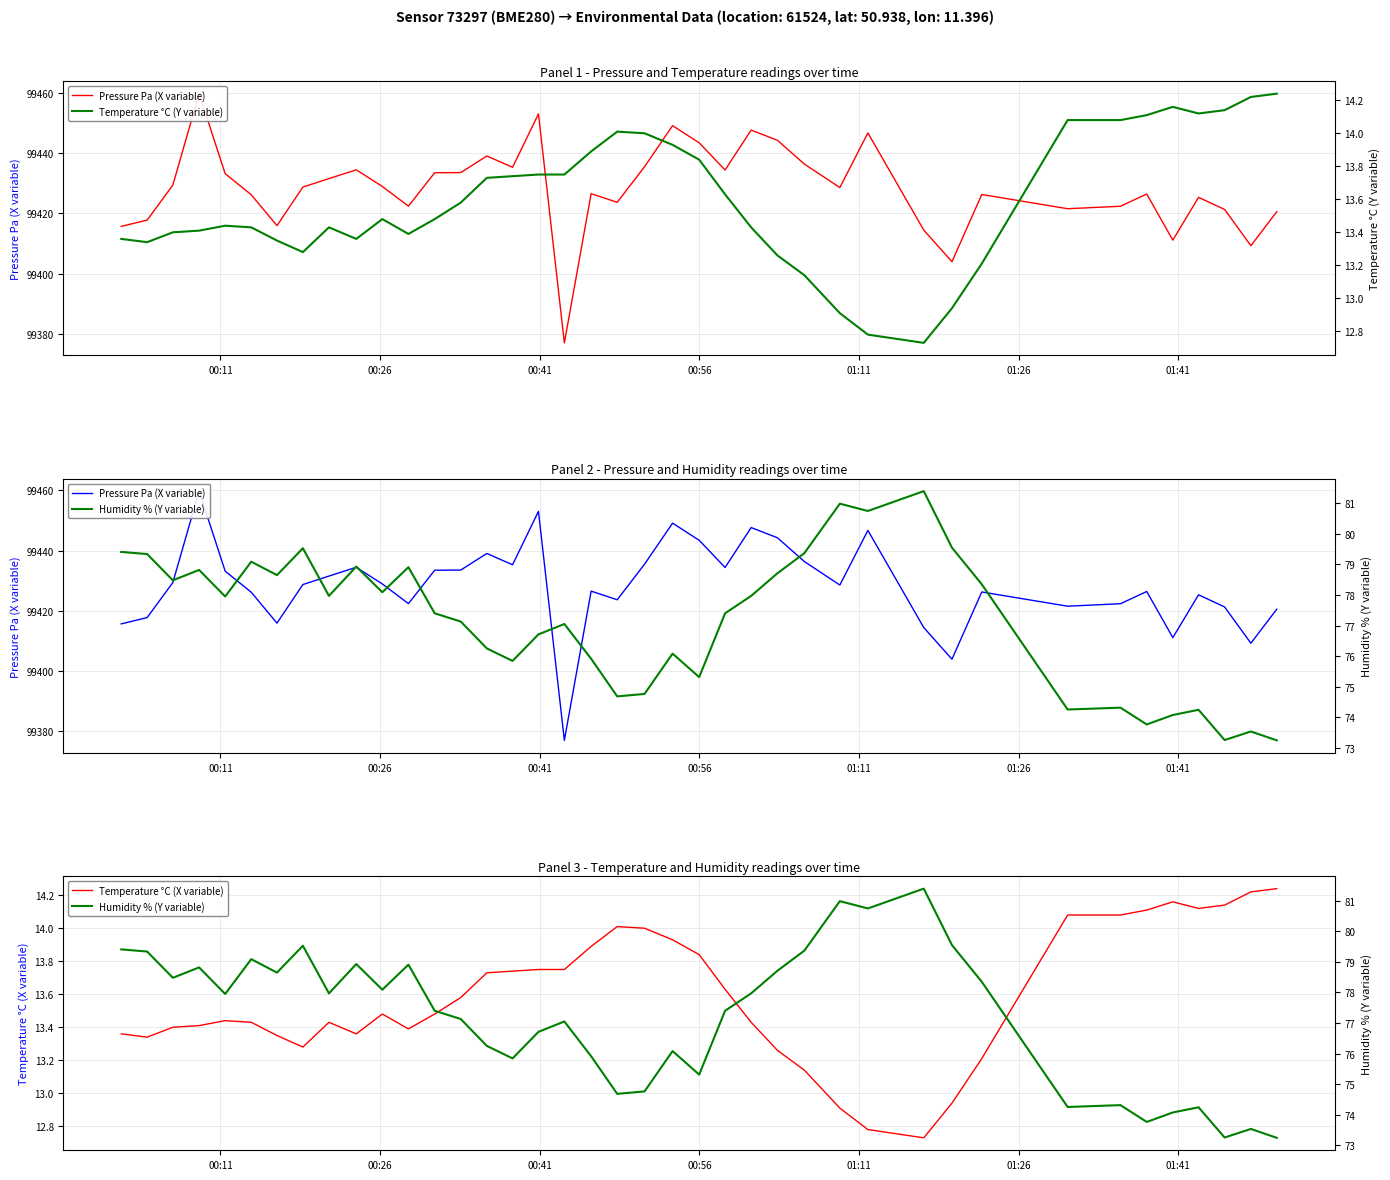

How many data points in Pressure Pa (X variable) are less than 99428?

19